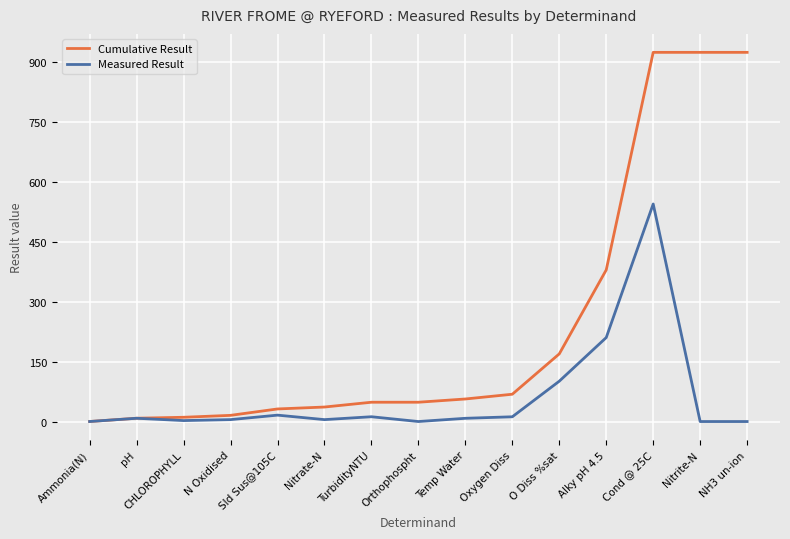

At which label does Measured Result reach its peak?

Cond @ 25C